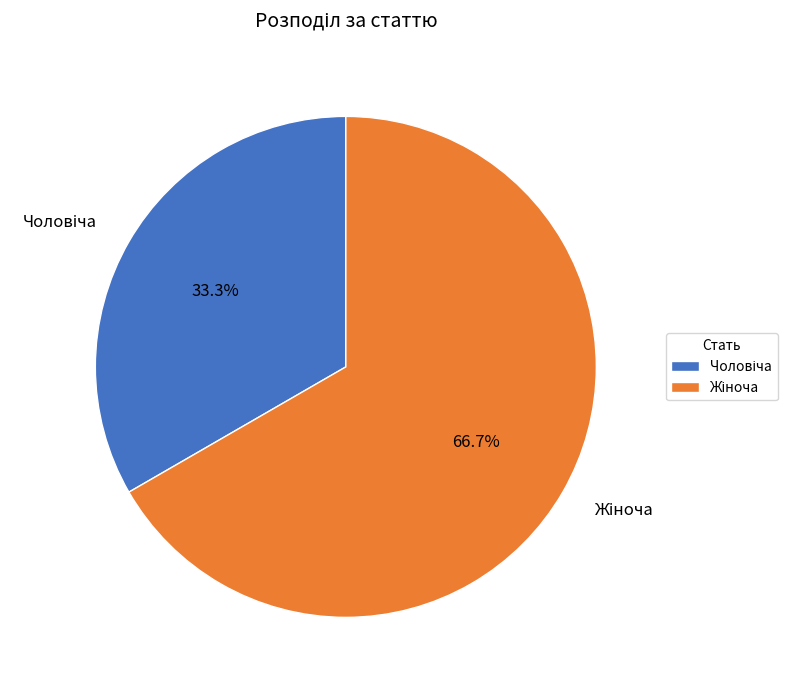

How many slices are in this pie chart?

2